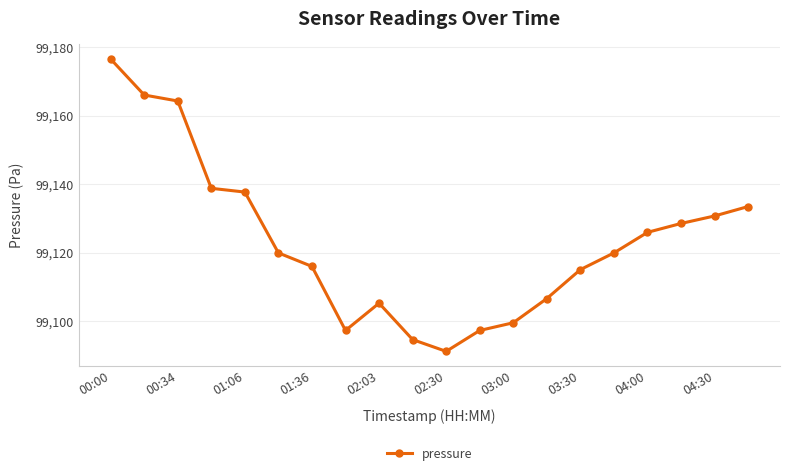

What is the greatest value displayed?

99176.6